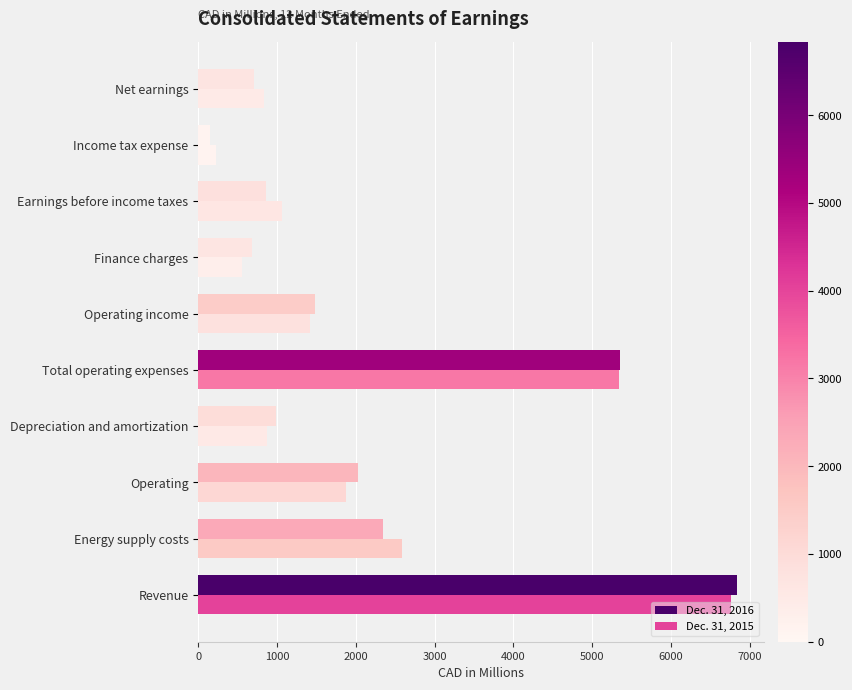

What is the difference between the second highest and minimum values in the Dec. 31, 2016 series?

5210